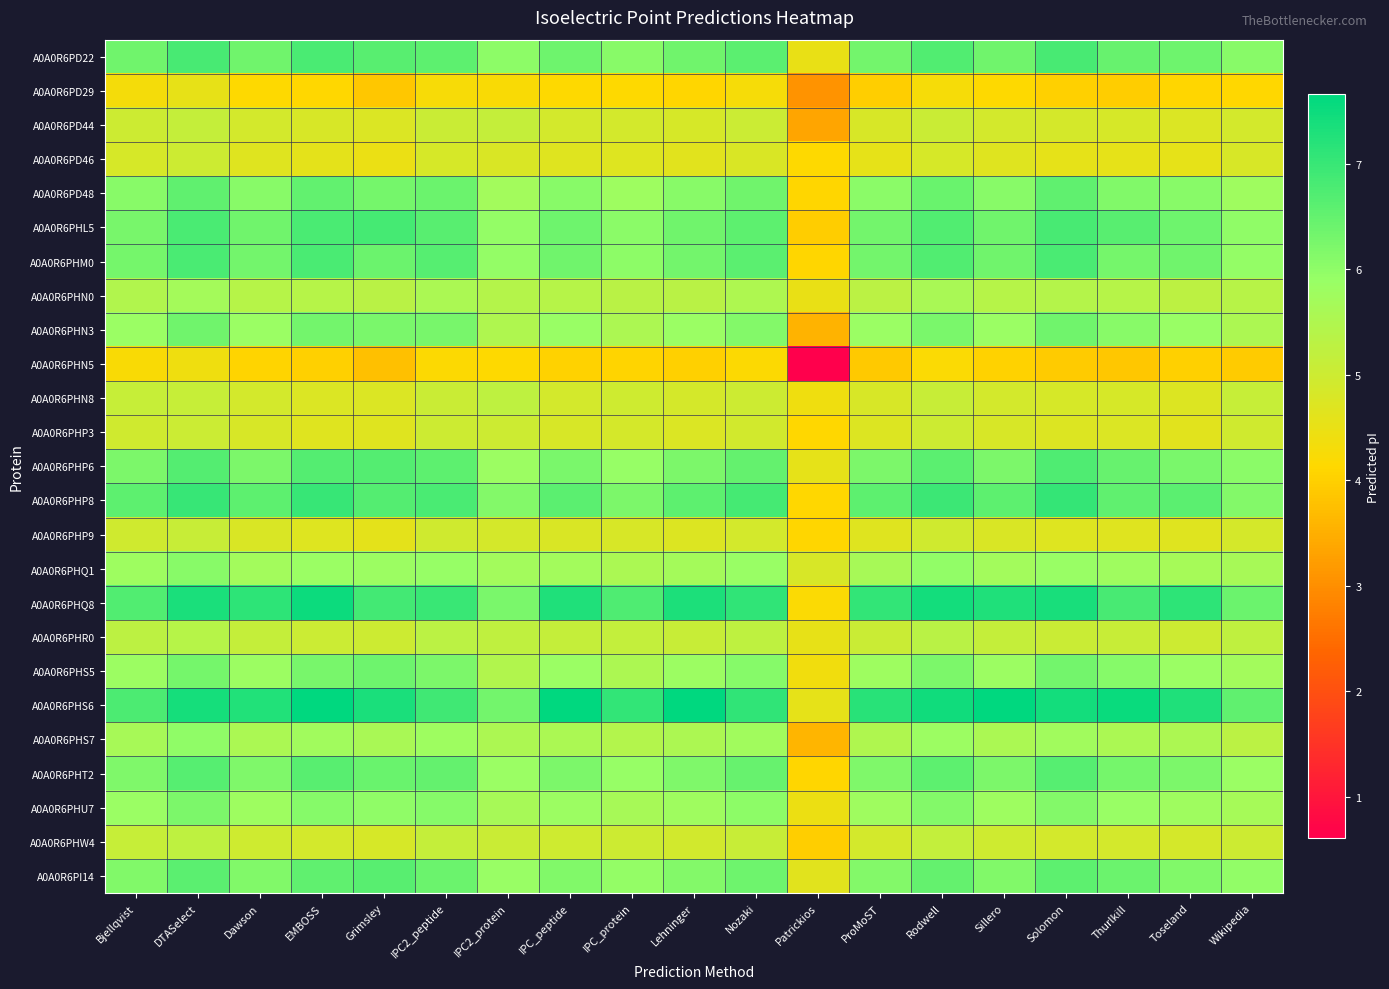

Rank the series at Toseland from lowest to highest value.

A0A0R6PHN5, A0A0R6PD29, A0A0R6PD46, A0A0R6PHP3, A0A0R6PHP9, A0A0R6PHN8, A0A0R6PD44, A0A0R6PHW4, A0A0R6PHR0, A0A0R6PHN0, A0A0R6PHS7, A0A0R6PHQ1, A0A0R6PHU7, A0A0R6PHS5, A0A0R6PHN3, A0A0R6PD48, A0A0R6PI14, A0A0R6PHT2, A0A0R6PHP6, A0A0R6PHM0, A0A0R6PD22, A0A0R6PHL5, A0A0R6PHP8, A0A0R6PHQ8, A0A0R6PHS6